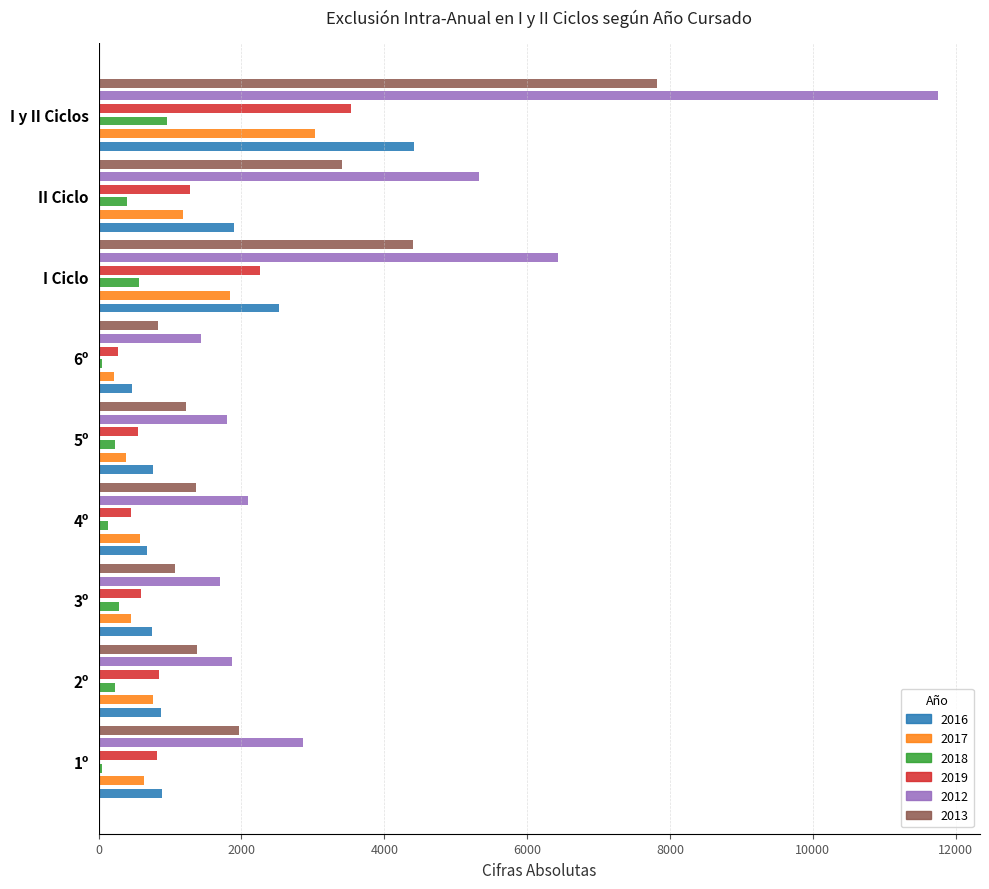

Which series has the largest total across all categories?

2012